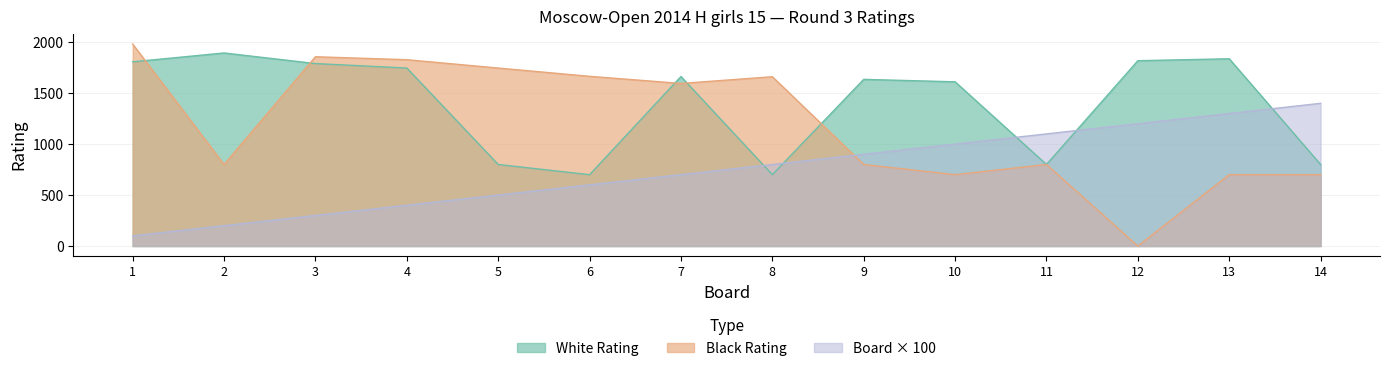

The White Rating series shows 909 at 12. True or false?

False